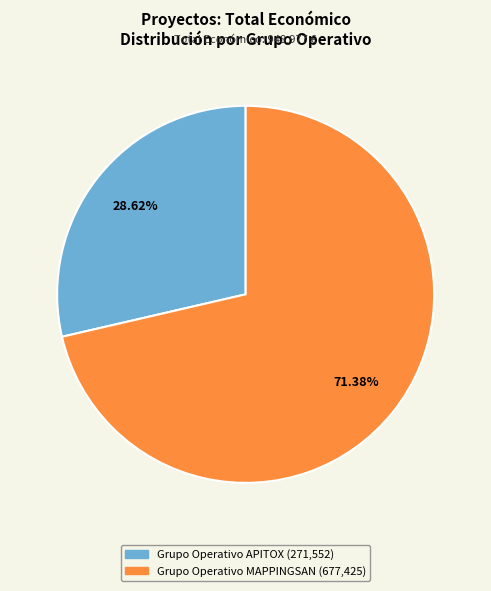

What is the majority slice?

Grupo Operativo MAPPINGSAN